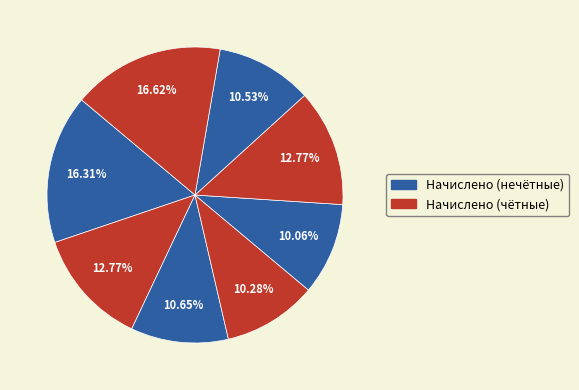

Rank the categories by value from highest to lowest.

8, 1, 2, 6, 3, 7, 4, 5